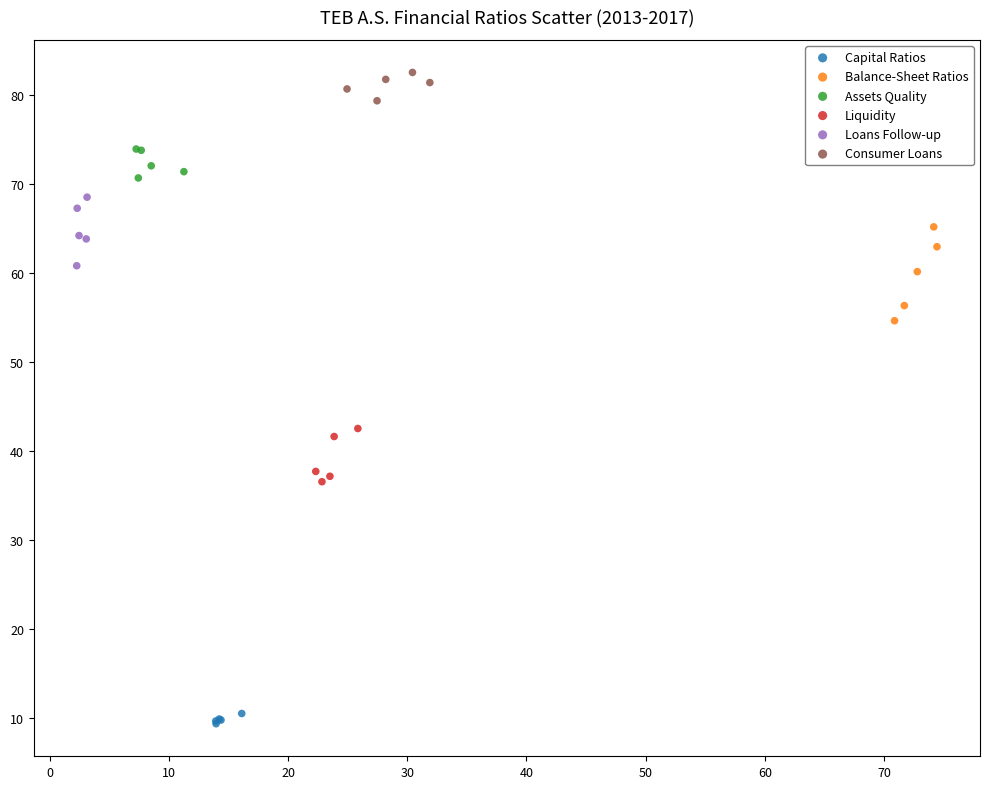

Which series reaches the minimum Y coordinate?

Capital Ratios